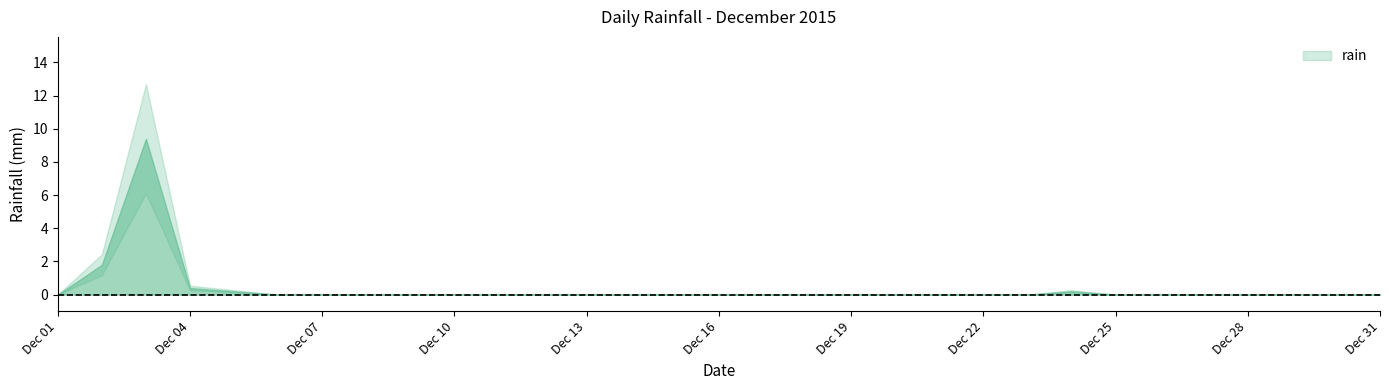

What is the maximum value shown in the chart?

9.4